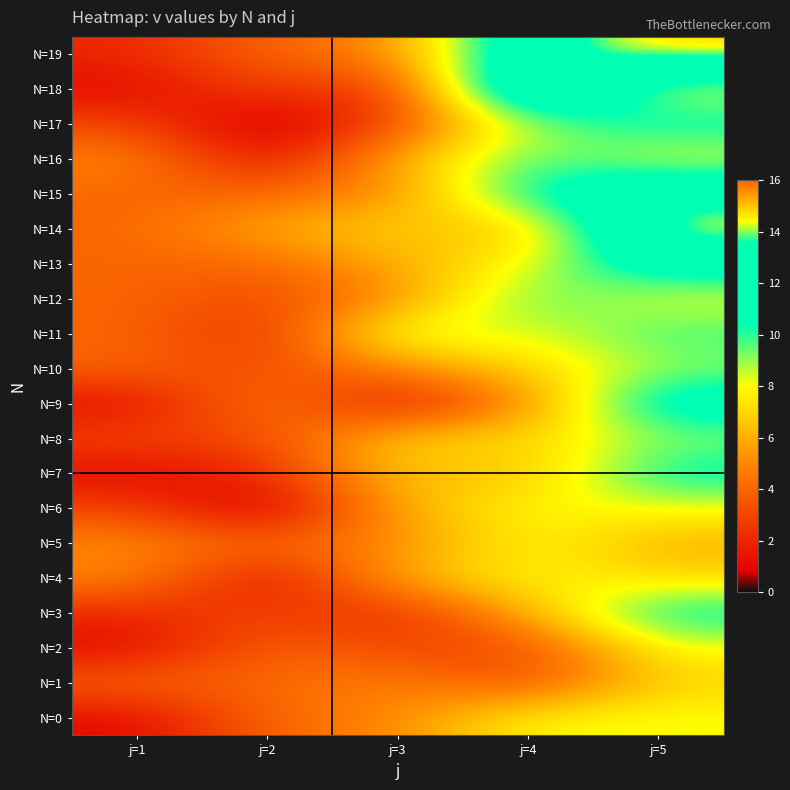

Count the number of data series in this chart.

20